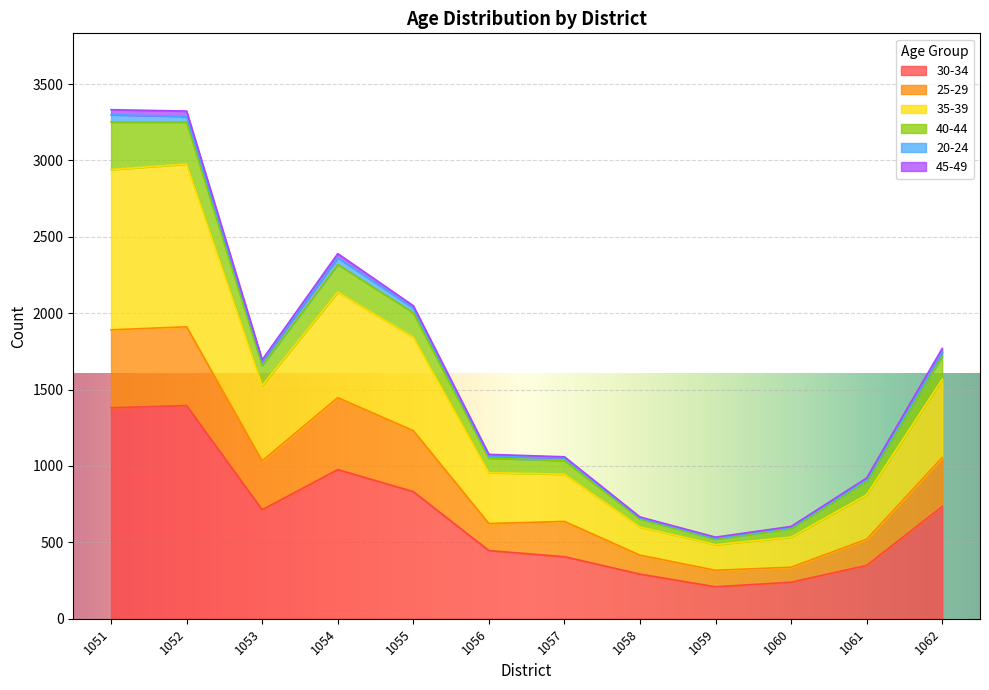

What is the smallest value displayed?

209